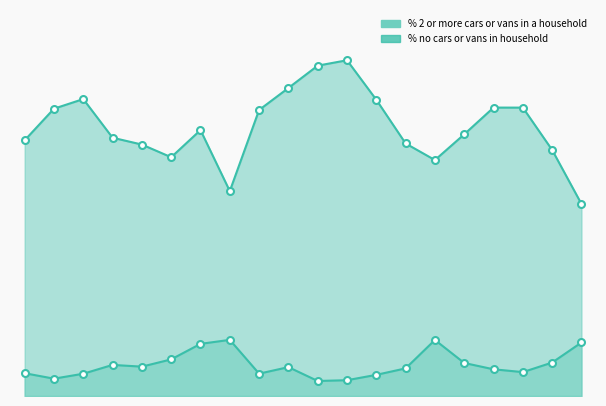

True or false: % 2 or more cars or vans in a household and % no cars or vans in household cross at least once.

False